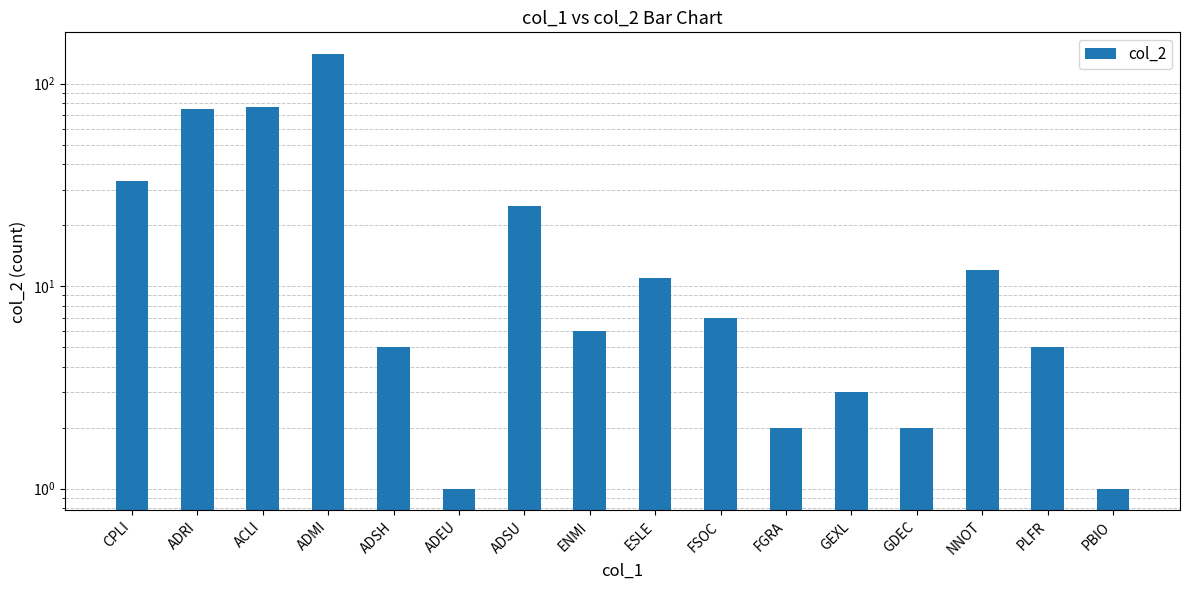

What is the difference between the maximum and second lowest values?

139